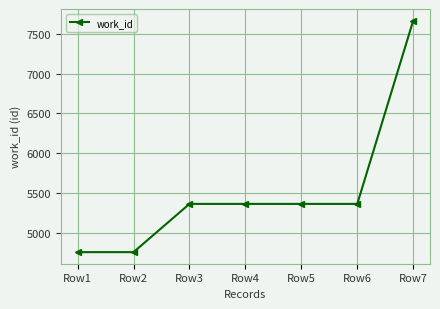

How many values are between 4761 and 5366?

6